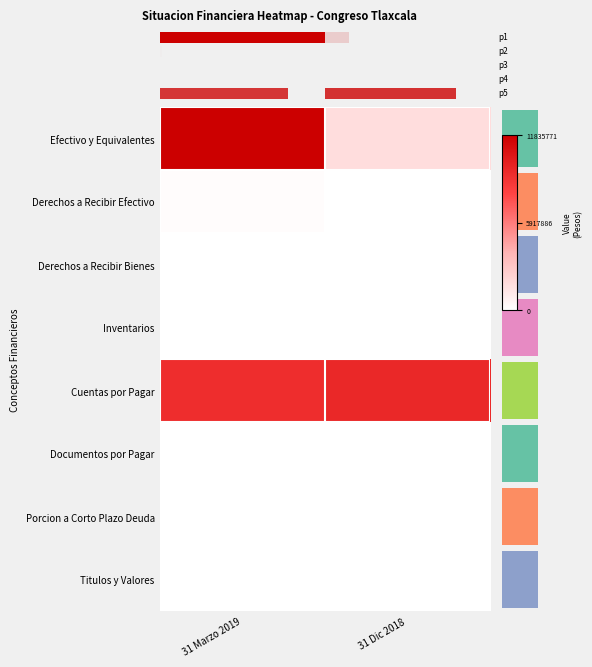

List the series in order of their peak value, lowest first.

Inventarios, Documentos por Pagar, Porcion a Corto Plazo Deuda, Titulos y Valores, Derechos a Recibir Bienes, Derechos a Recibir Efectivo, Cuentas por Pagar, Efectivo y Equivalentes